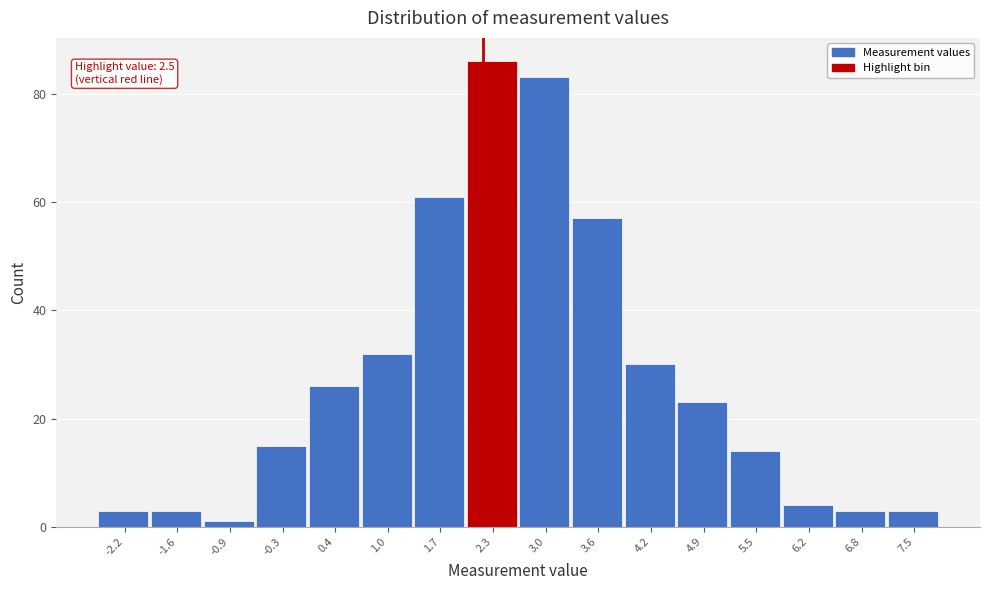

Reading left to right, what are all the values shown in this chart?

-2.2=3	-1.6=3	-0.9=1	-0.3=15	0.4=26	1.0=32	1.7=61	2.3=86	3.0=83	3.6=57	4.2=30	4.9=23	5.5=14	6.2=4	6.8=3	7.5=3